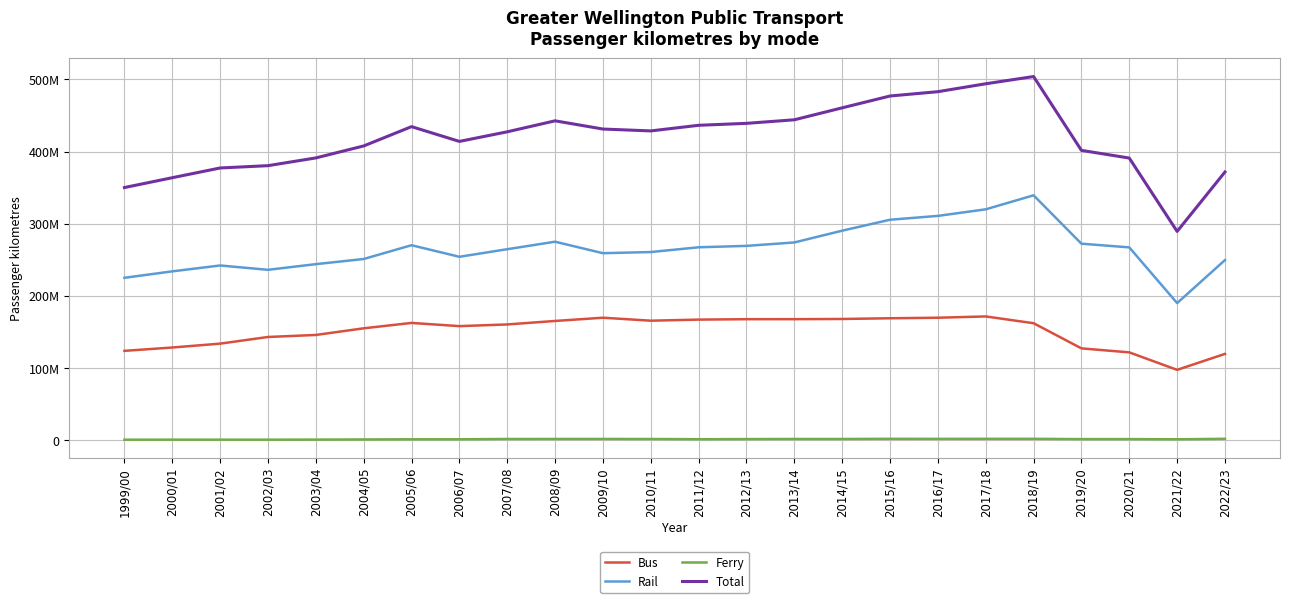

Reading right to left, extract all data points from this chart.

Bus: 119837623.7	97724667.4	121952896.2	127491510.0	162335010.0	171736042.0	169947585.0	169199616.0	168211603.0	167943011.0	167918929.0	167341426.0	165844583.0	169960002.0	165465854.0	160642827.0	158298931.0	162750020.0	155287166.0	146074497.0	143277202.3	134048685.7	128689017.6	124050110.1
Rail: 249801486.0	190217443.0	267388819.0	272506246.0	339526174.0	320102959.0	311011027.0	305684273.0	290527198.0	274211501.0	269476824.0	267528273.0	260940146.0	259340257.0	275253012.0	264867265.0	254362388.0	270383726.0	251294809.0	244163670.0	236315617.0	242329347.0	234181466.0	225259829.0
Ferry: 2213295.6	1559804.0	1788187.8	1782260.0	2195917.0	2213561.0	2124039.0	2209722.0	1964131.0	1990624.0	1817630.0	1651901.0	1946671.0	2023679.0	1996509.0	1975143.0	1531880.0	1525652.0	1316731.0	1089314.0	1007934.0	1009672.0	1034982.0	969051.0
Total: 371852405.3	289501914.4	391129902.9	401780016.0	504057101.0	494052562.0	483082651.0	477093611.0	460702932.0	444145136.0	439213383.0	436521600.0	428731400.0	431323938.0	442715375.0	427485235.0	414193199.0	434659398.0	407898706.0	391327481.0	380600753.3	377387704.7	363905465.6	350278990.1